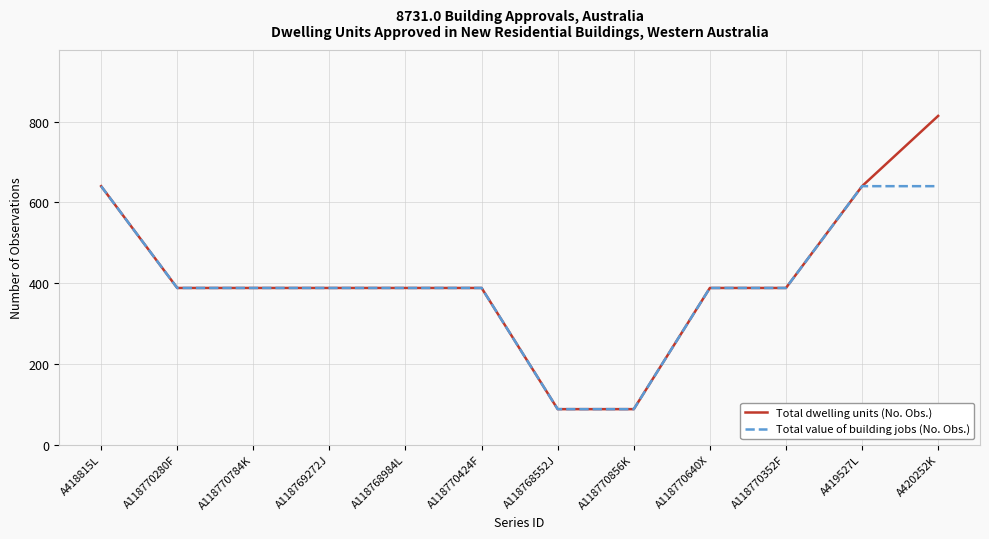

Which series has the largest range (max minus min)?

Total dwelling units (No. Obs.)